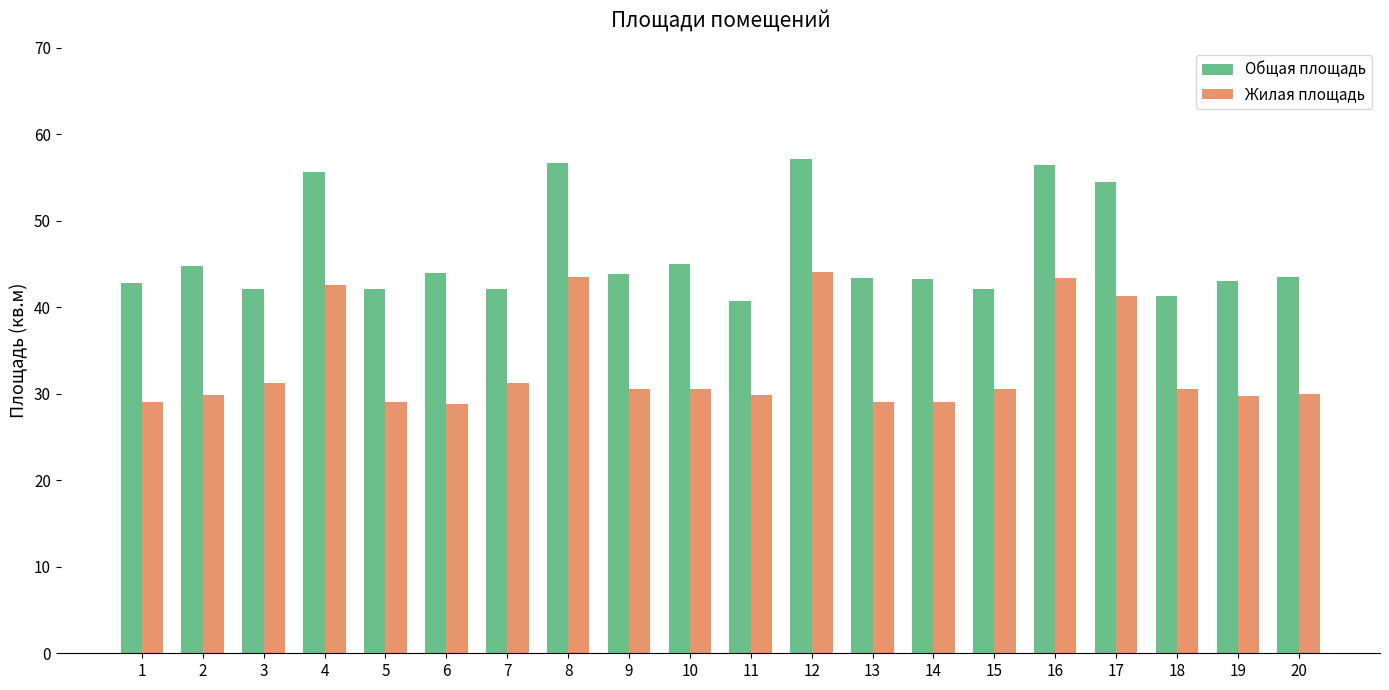

What is the maximum value shown in the chart?

57.2